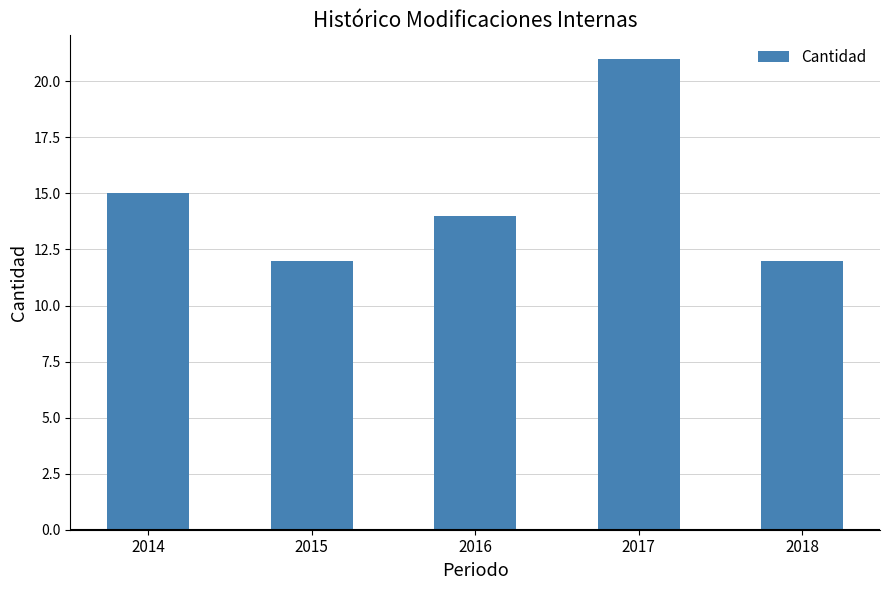

What is the approximate value at 2017?

21